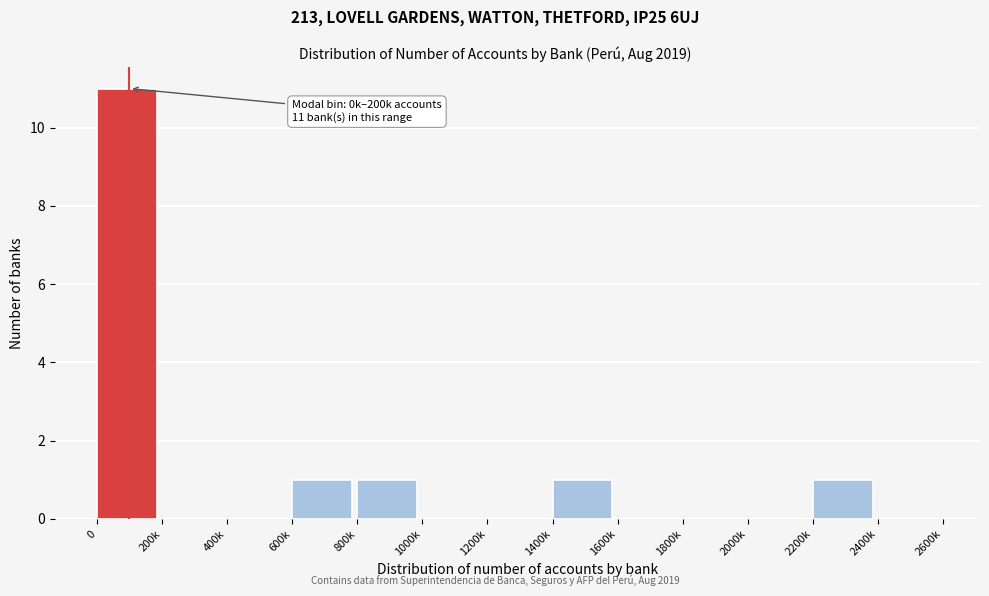

Reading left to right, extract all data points from this chart.

0=11	200k=0	400k=0	600k=1	800k=1	1000k=0	1200k=0	1400k=1	1600k=0	1800k=0	2000k=0	2200k=1	2400k=0